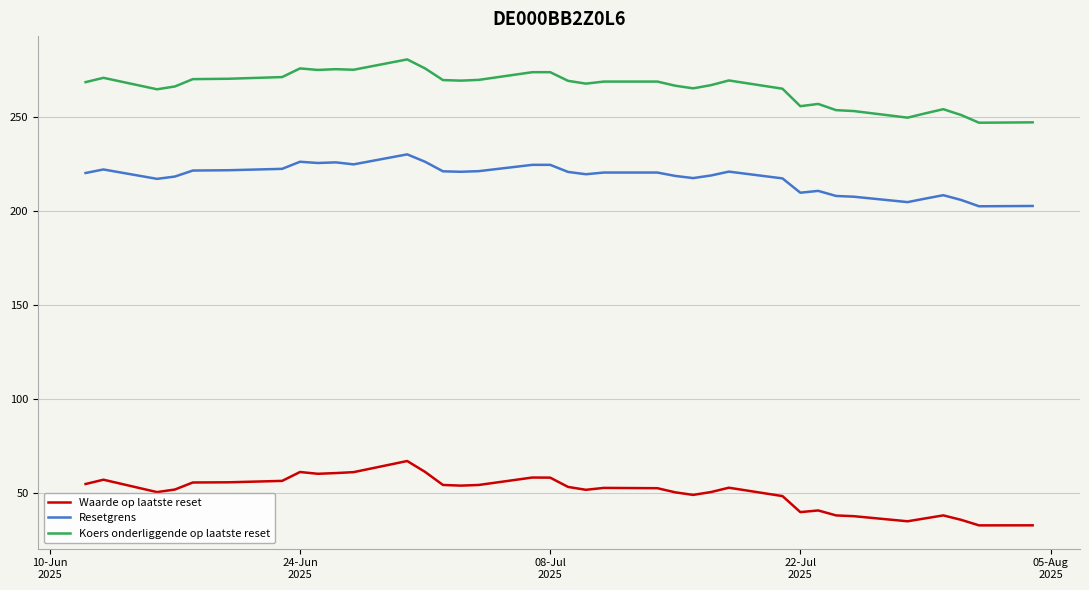

True or false: Koers onderliggende op laatste reset and Resetgrens intersect in this chart.

False